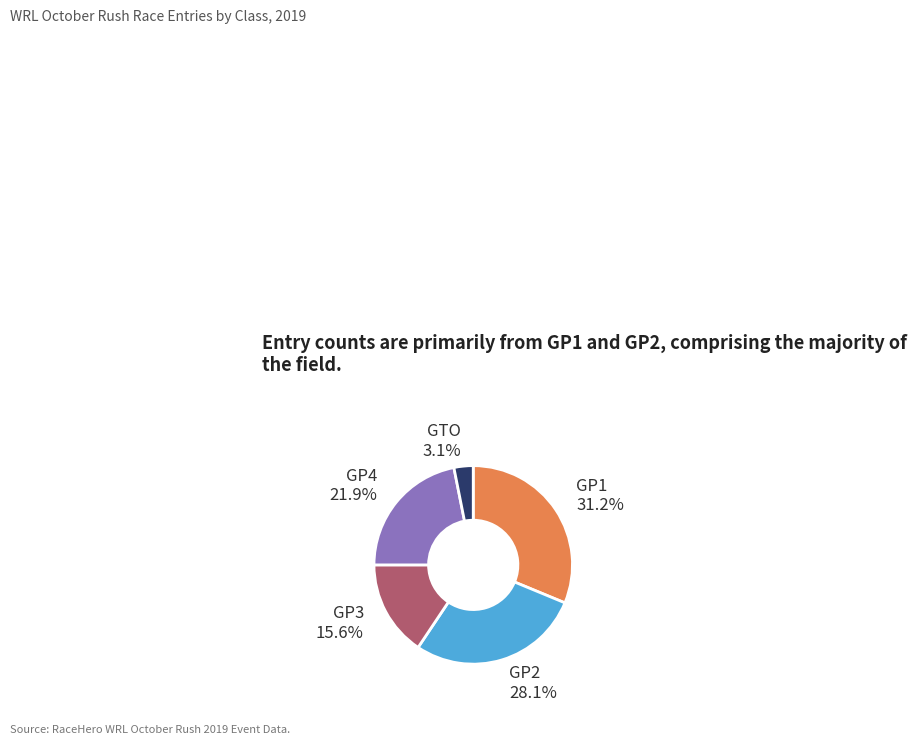

Which has a higher value, GP3 or GP4?

GP4